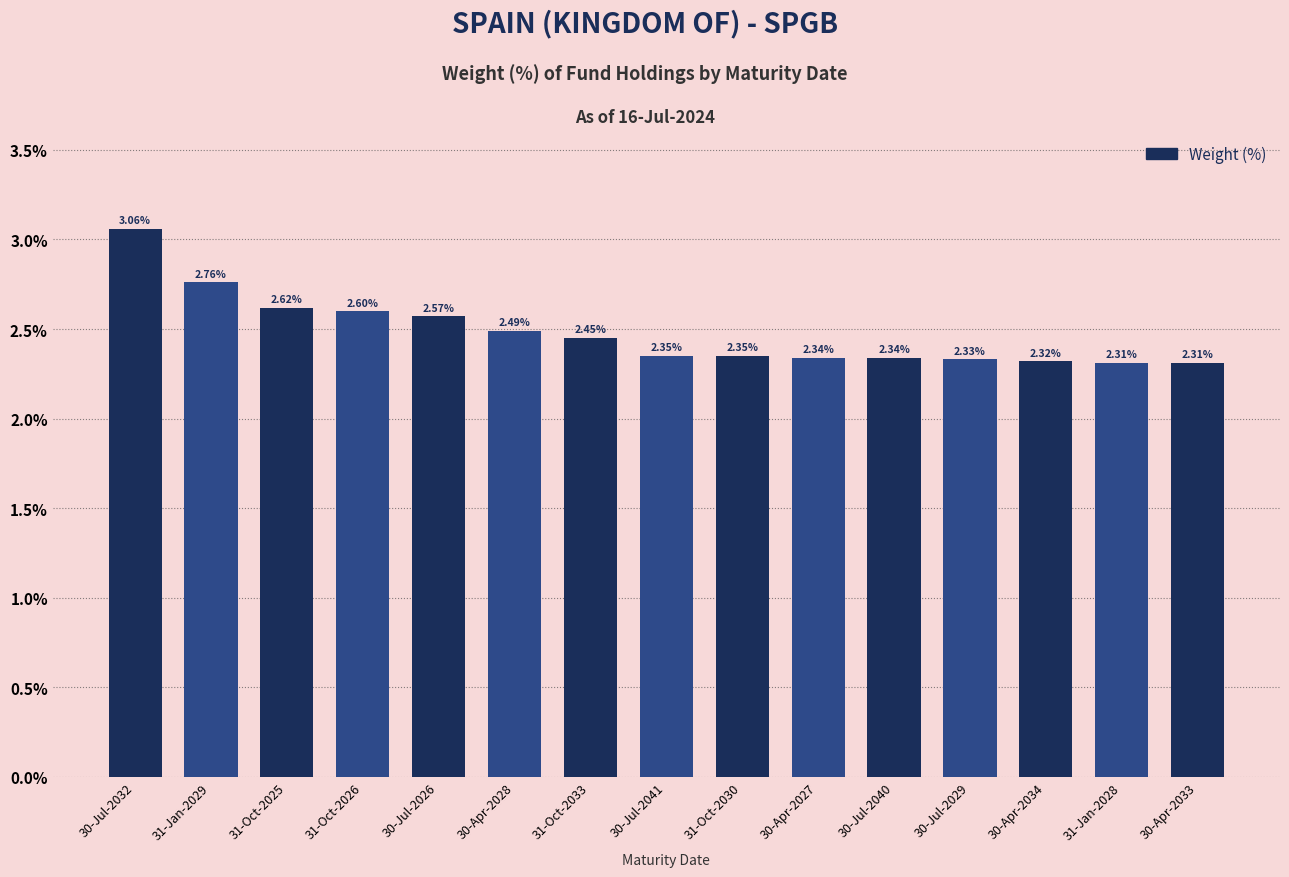

True or false: the data shows 3.6 at 30-Jul-2041.

False